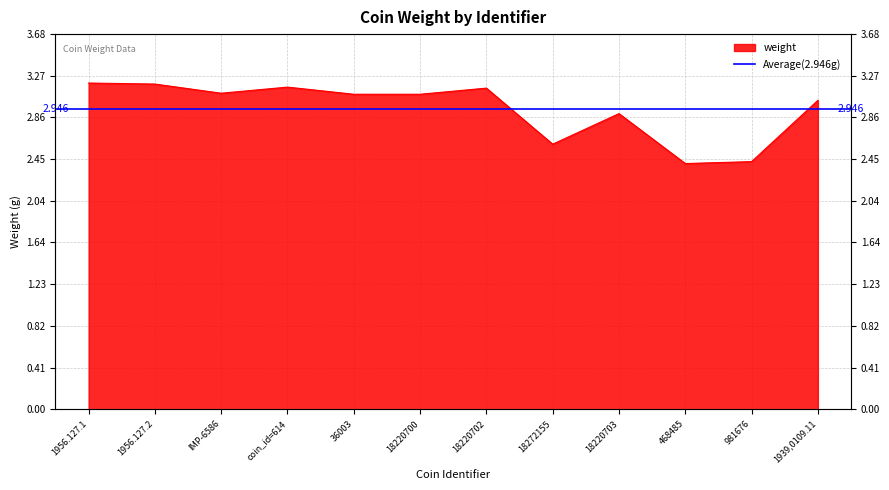

What is the minimum value shown in the chart?

2.4